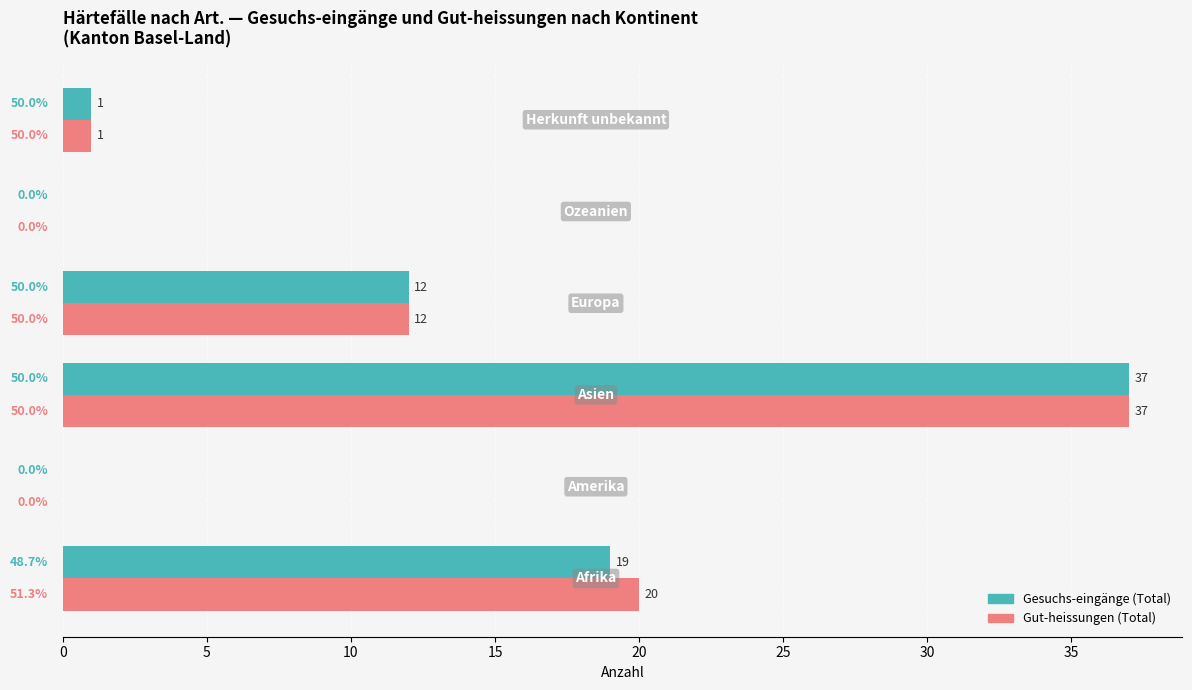

Which series has the largest total across all categories?

Gut-heissungen (Total)